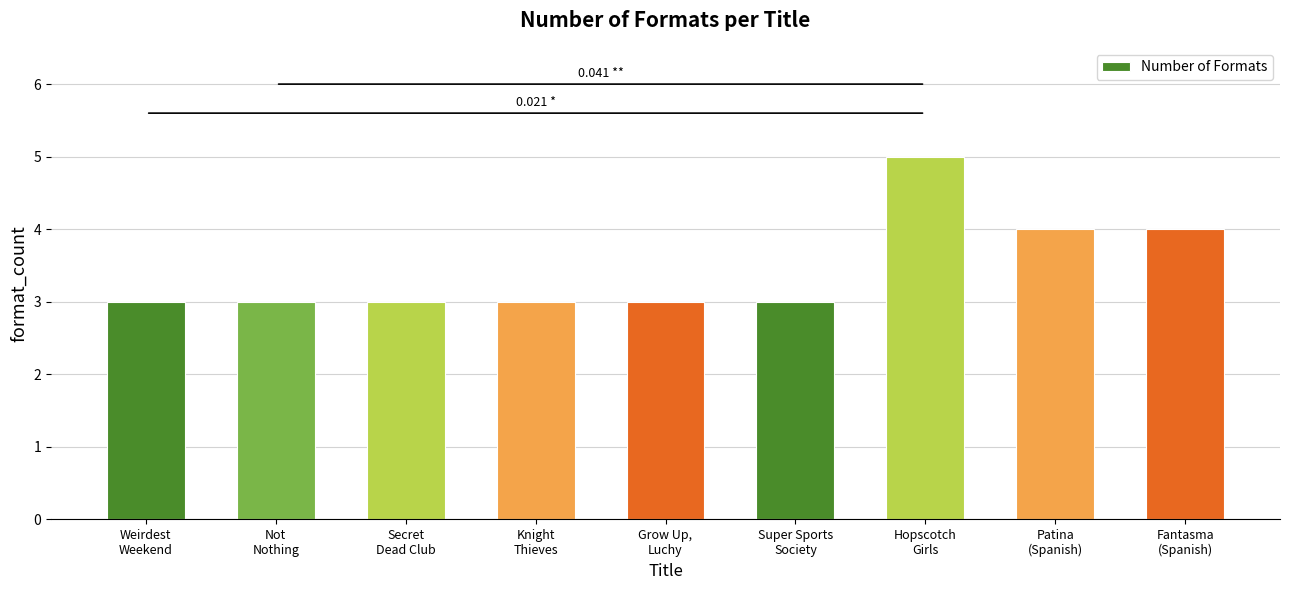

Count the values in the range 3 to 4.

8